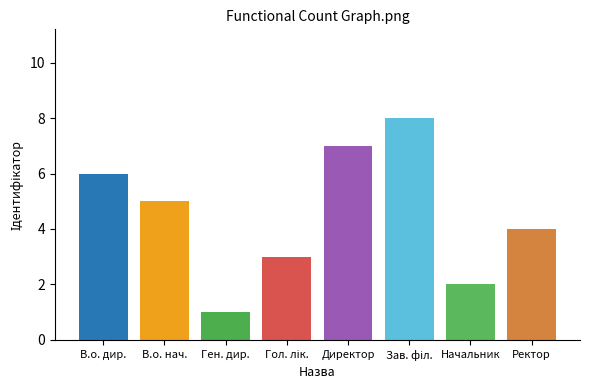

List the labels in order of value, smallest first.

Генеральний директор, Начальник, Головний лікар, Ректор, В.о. начальника, В.о. директора, Директор, Завідувач філією